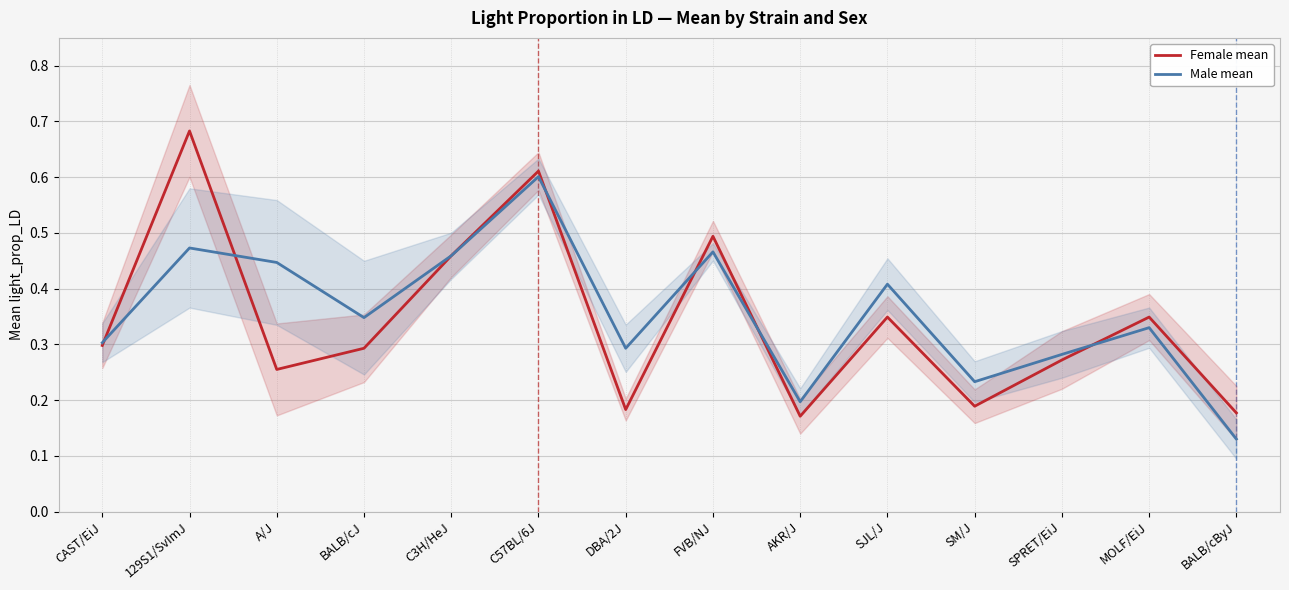

What is the sum of all Male mean values?

5.0